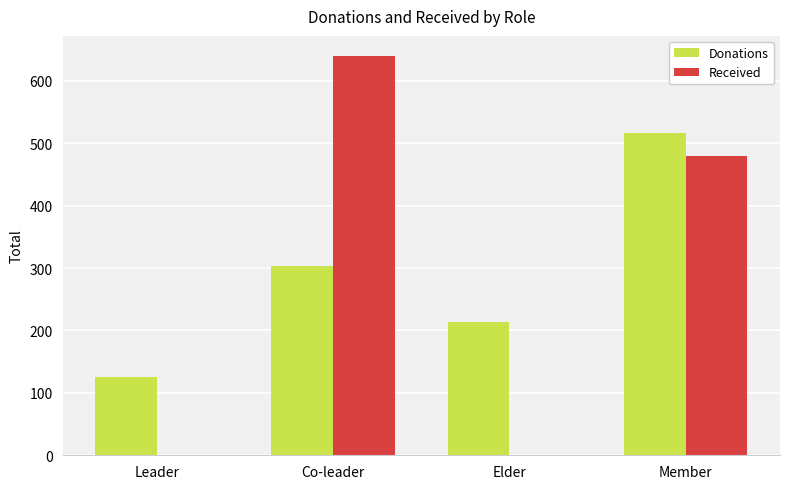

At which label does Received first exceed 480?

Co-leader